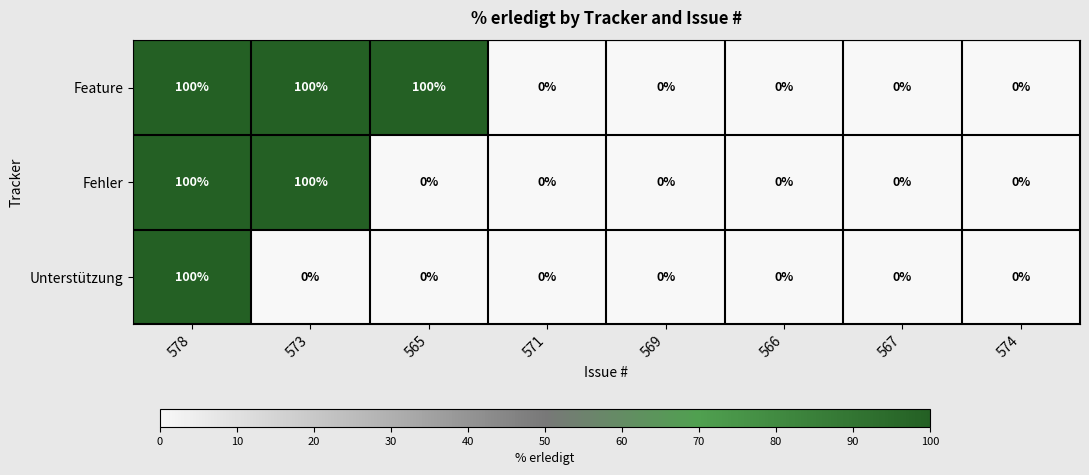

Reading left to right, list all the values displayed in this chart.

Feature: 578=100	573=100	565=100	571=0	569=0	566=0	567=0	574=0
Fehler: 578=100	573=100	565=0	571=0	569=0	566=0	567=0	574=0
Unterstützung: 578=100	573=0	565=0	571=0	569=0	566=0	567=0	574=0